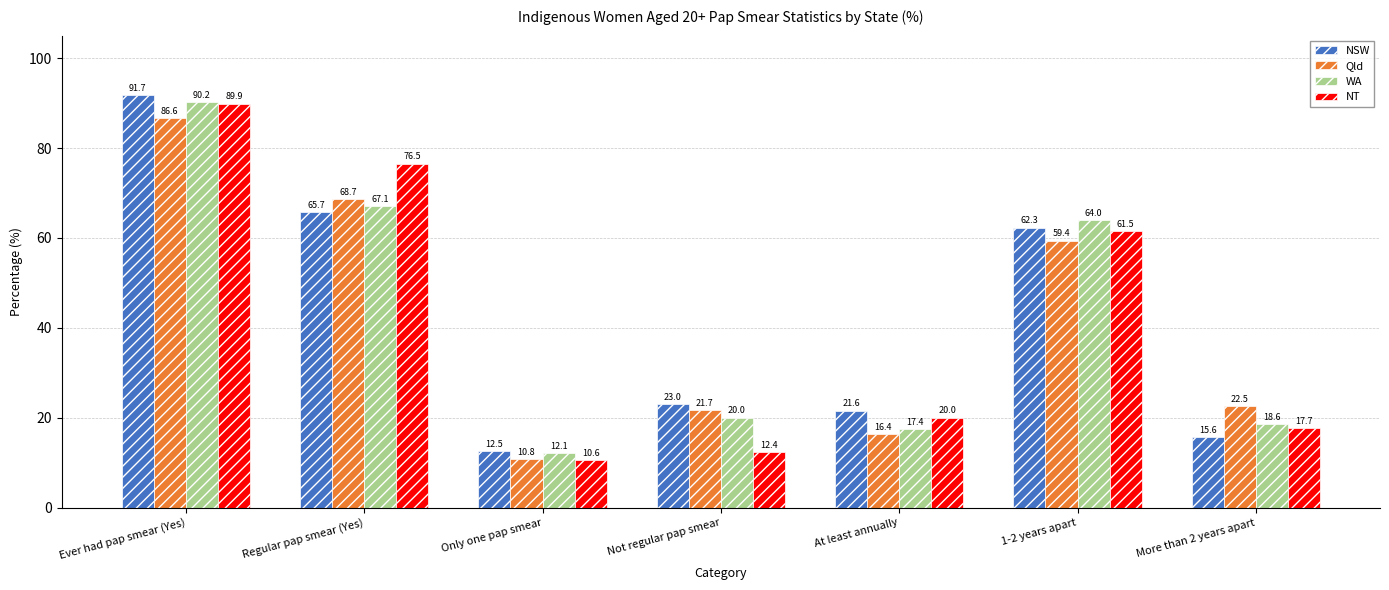

Between Only one pap smear and 1-2 years apart, which series saw the biggest shift?

WA